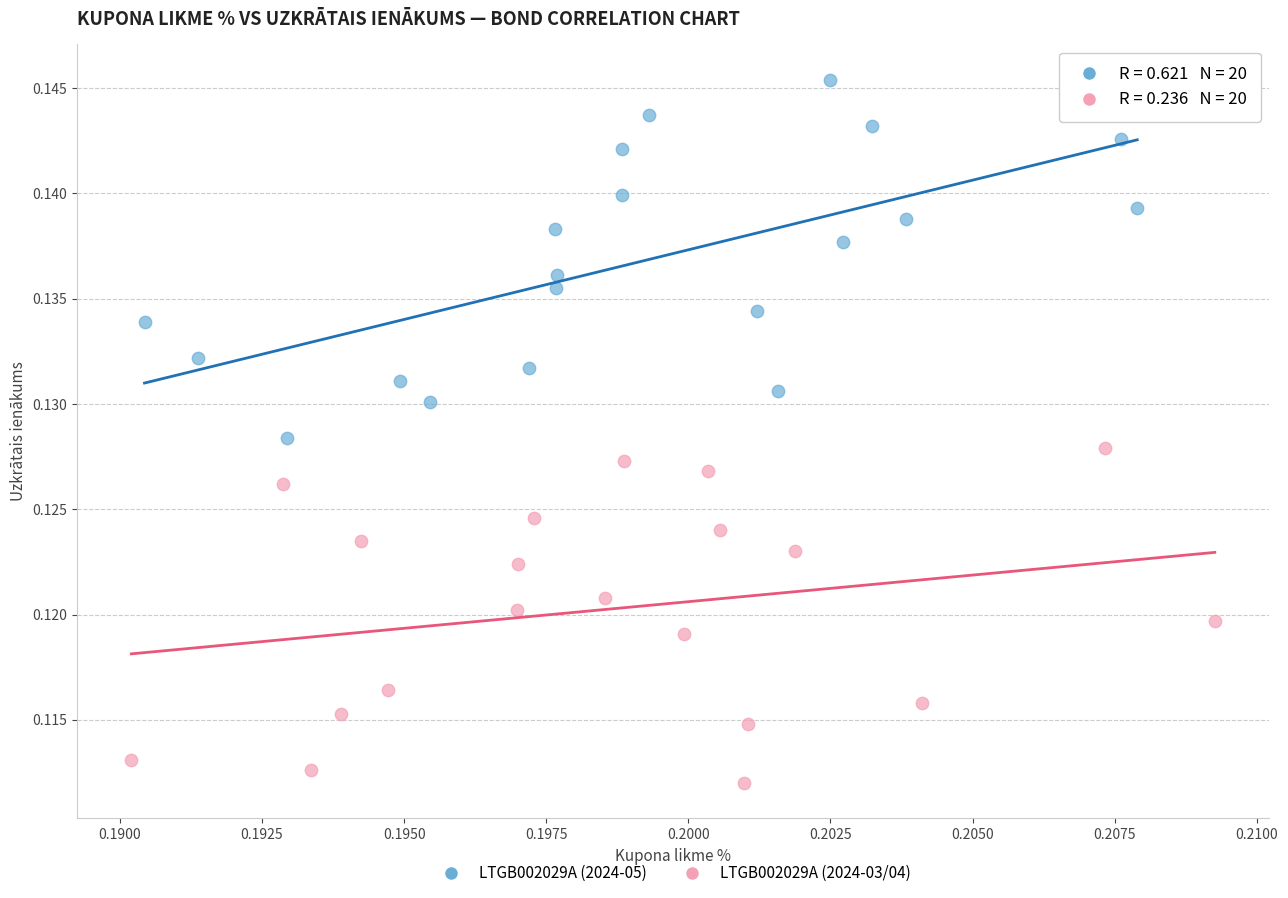

Which series contains the lowest Y value?

LTGB002029A (2024-03/04)